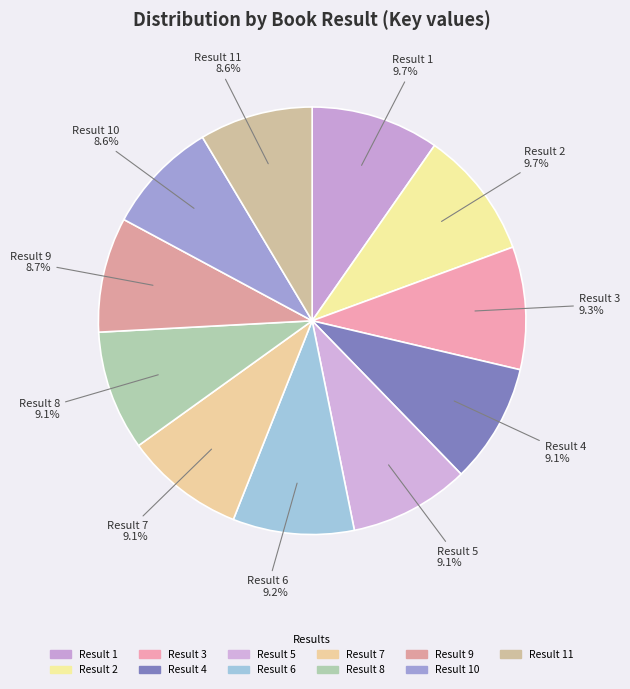

Which has a higher value, Result 7 or Result 2?

Result 2